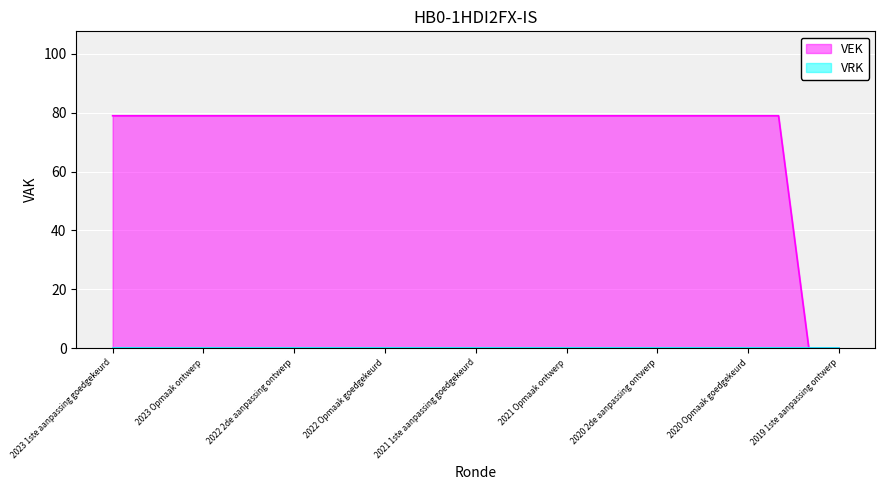

How many values are below 79?

2